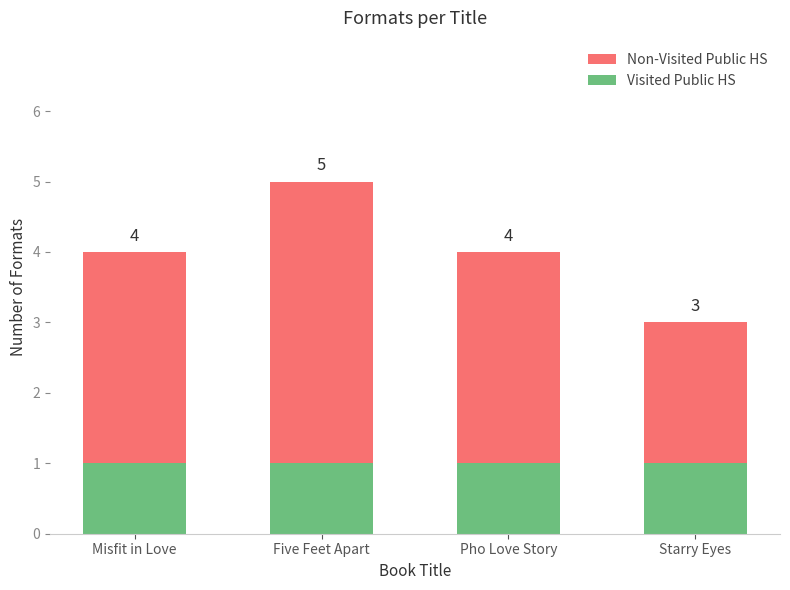

What is the sum of all Visited Public HS values?

4